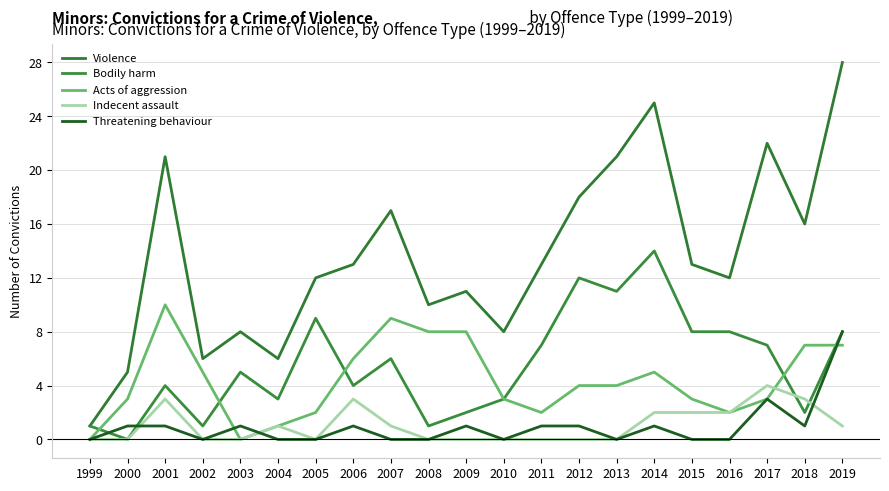

At which category is the sum across all series the highest?

2019